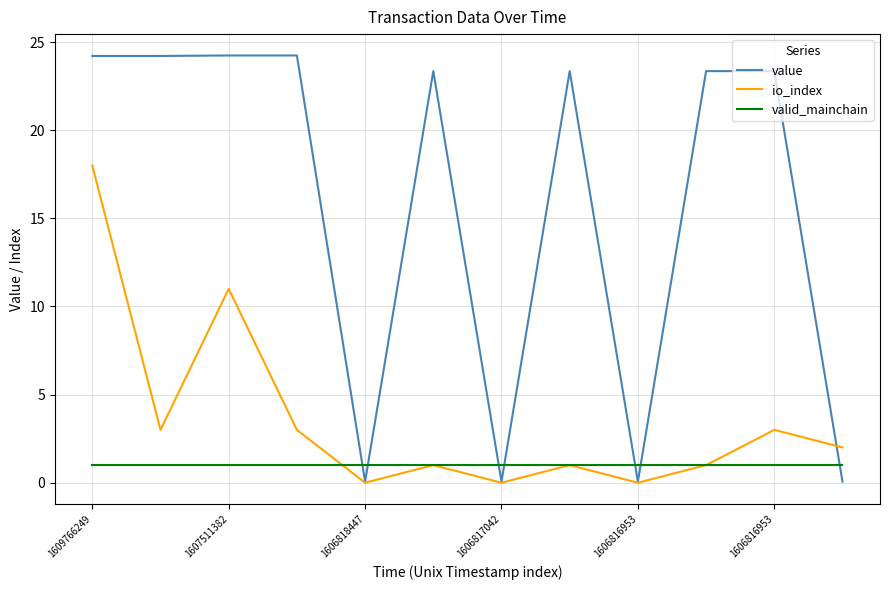

How many values in the value series are below 23?

4